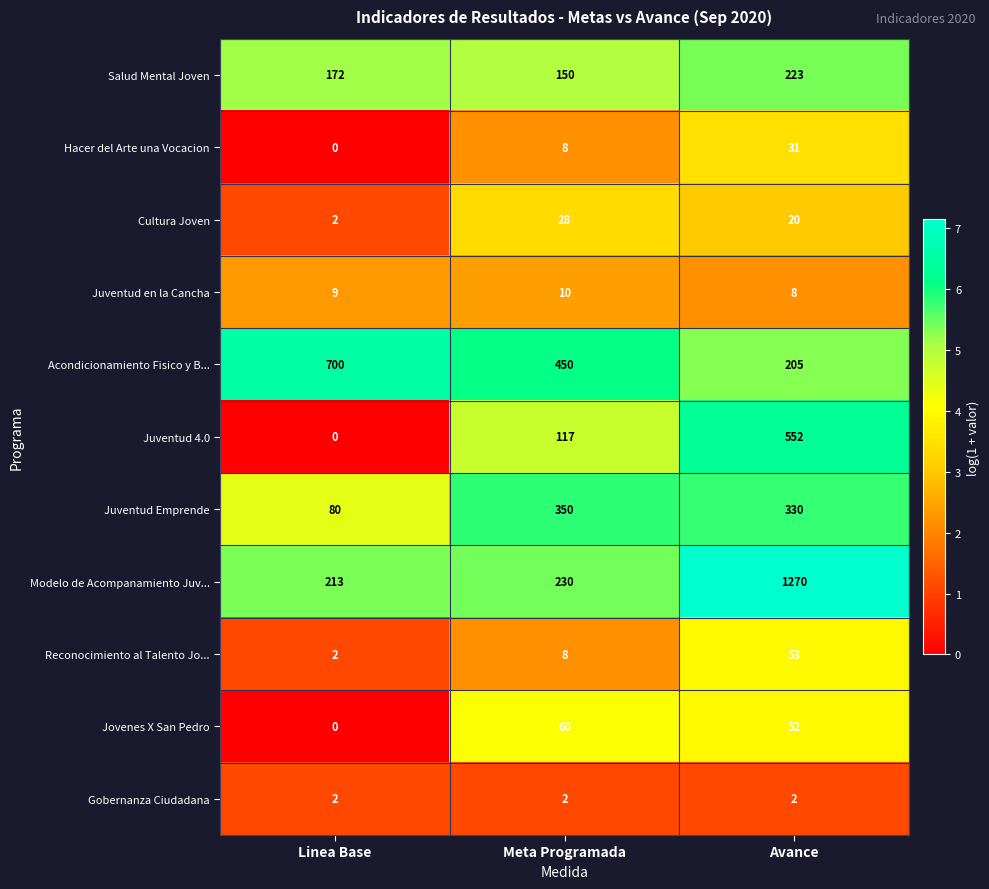

Which series has the widest spread of values?

Modelo de Acompanamiento Juv...